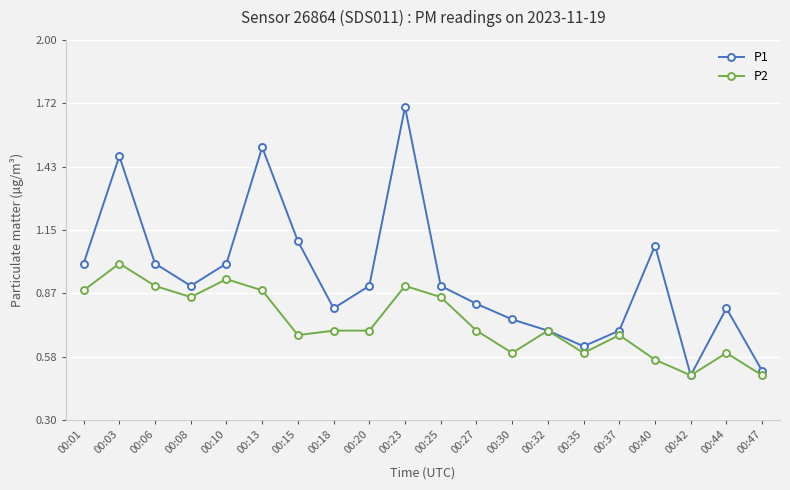

What are all the series names shown in the legend?

P1, P2